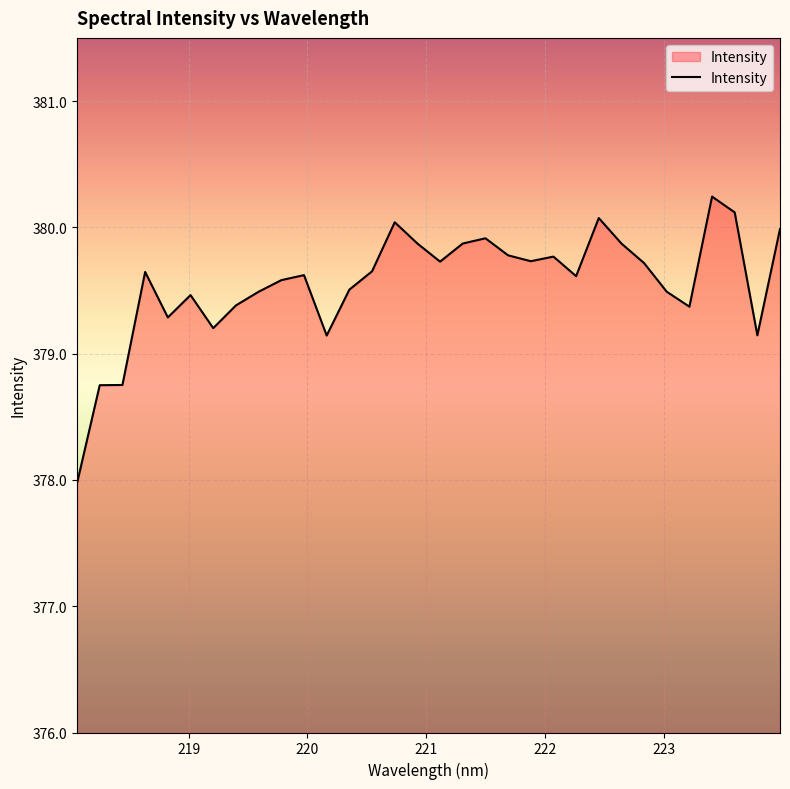

What is the greatest value displayed?

380.2